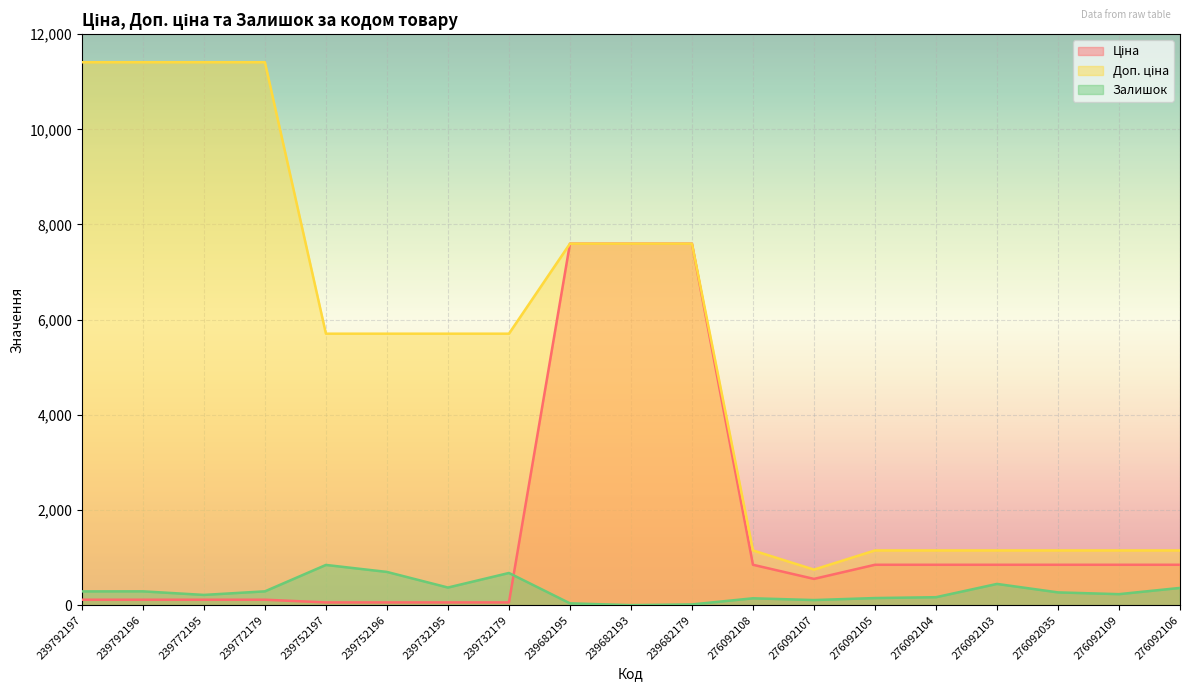

True or false: Залишок has a value of 67.4 at 239682195.

False